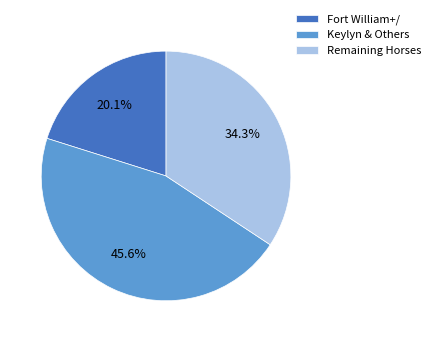

Approximately how many times larger is the value at Fort William+/ compared to Remaining Horses?

0.6